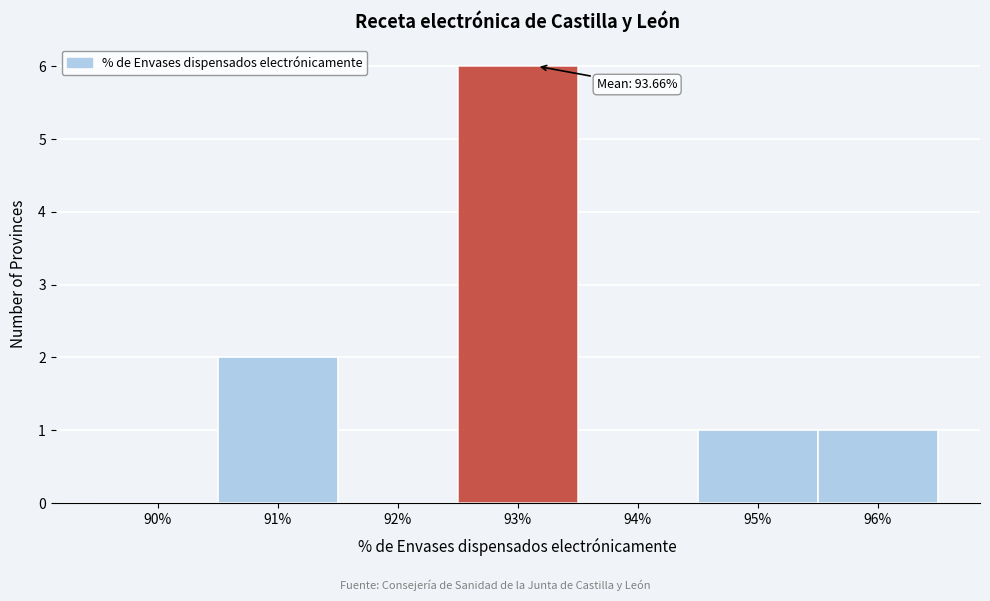

Reading left to right, what are all the values shown in this chart?

90%=0	91%=2	92%=0	93%=6	94%=0	95%=1	96%=1